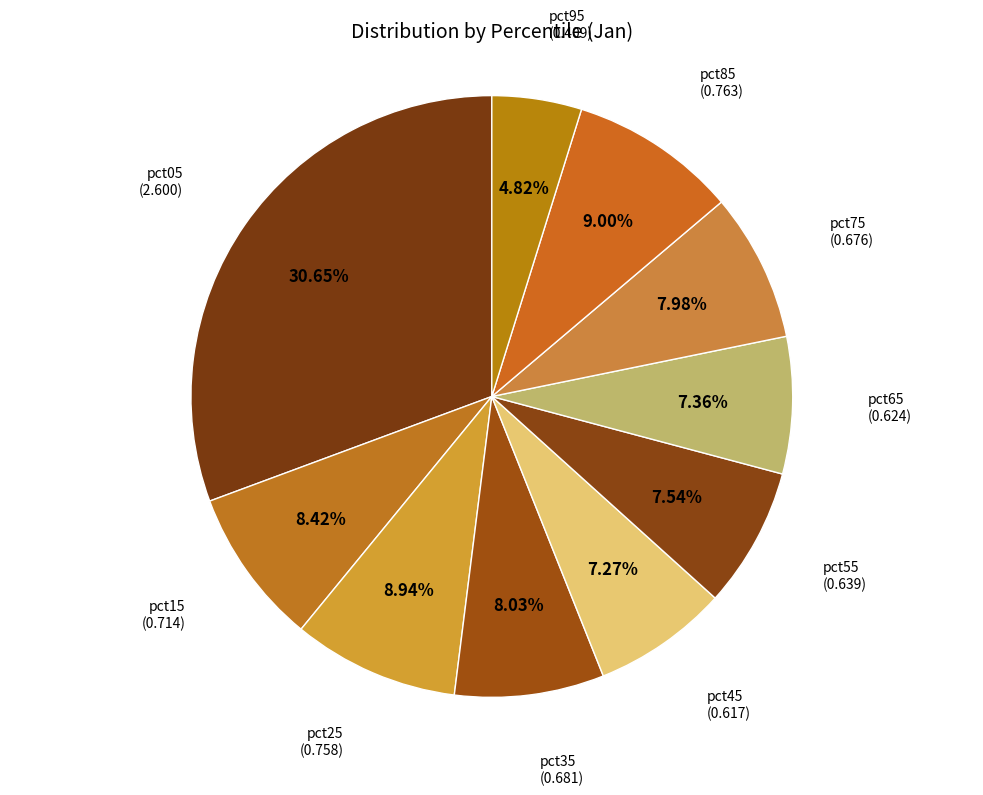

Which category has the smallest portion of the pie?

pct95